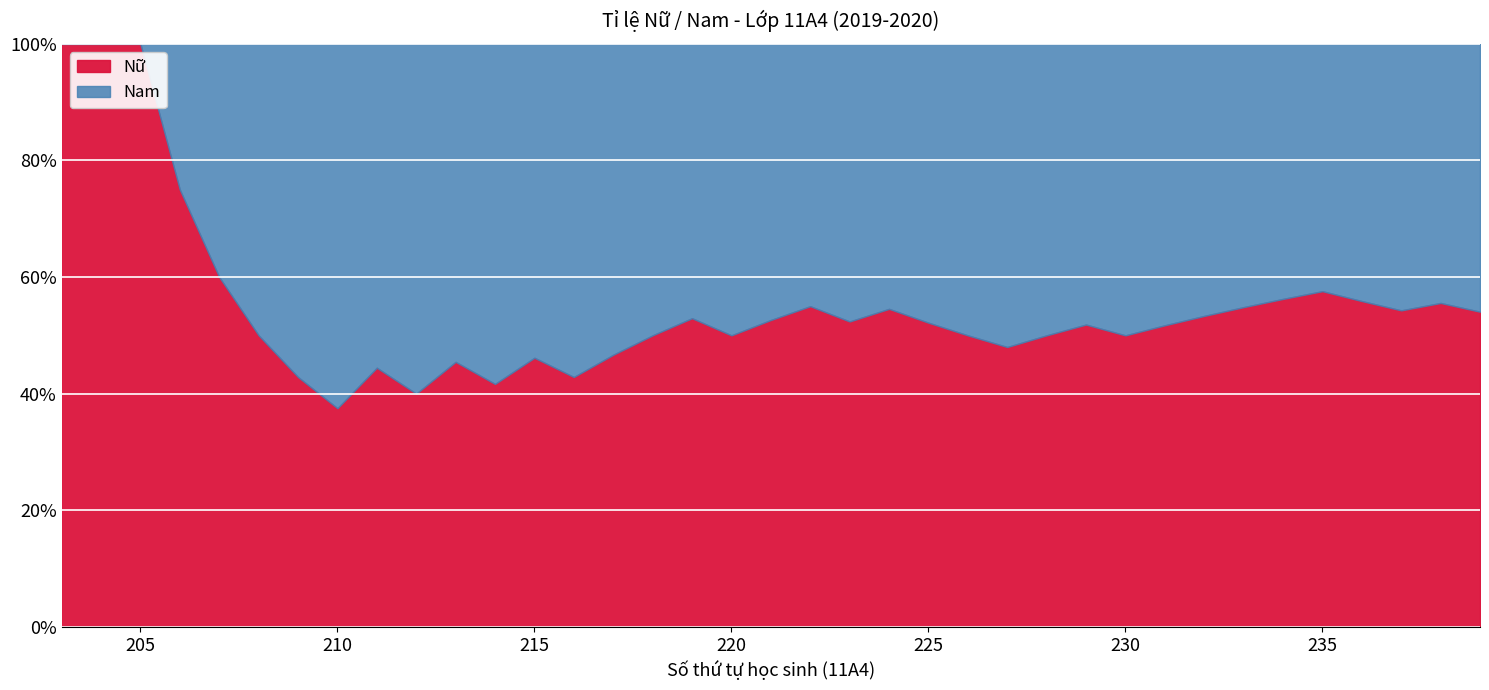

What is the total value across all series at 215?

100.0